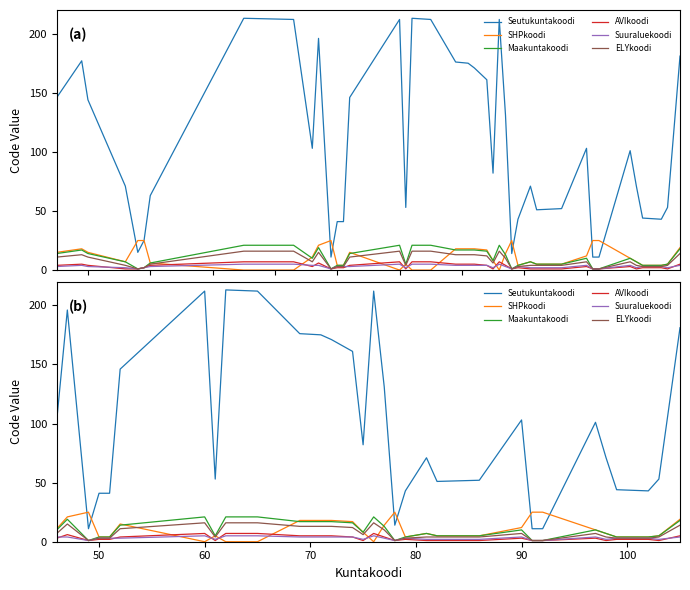

How many lines are shown in the chart?

6